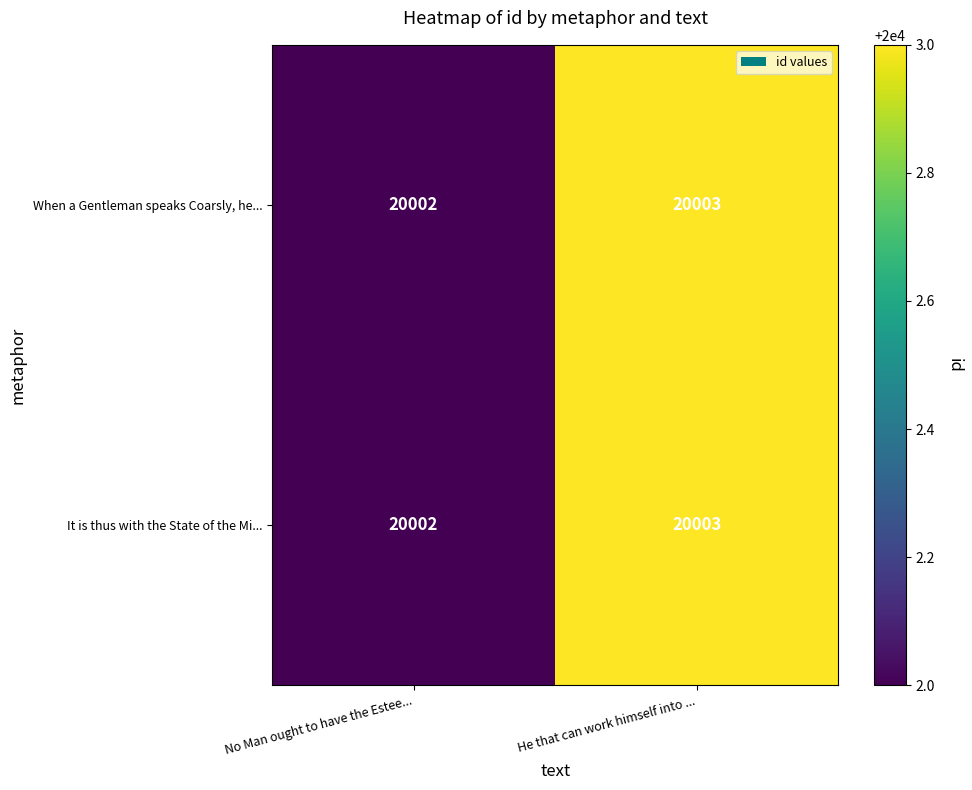

Is it true that It is thus with the State of the Mi... equals 32461 at He that can work himself into ...?

False